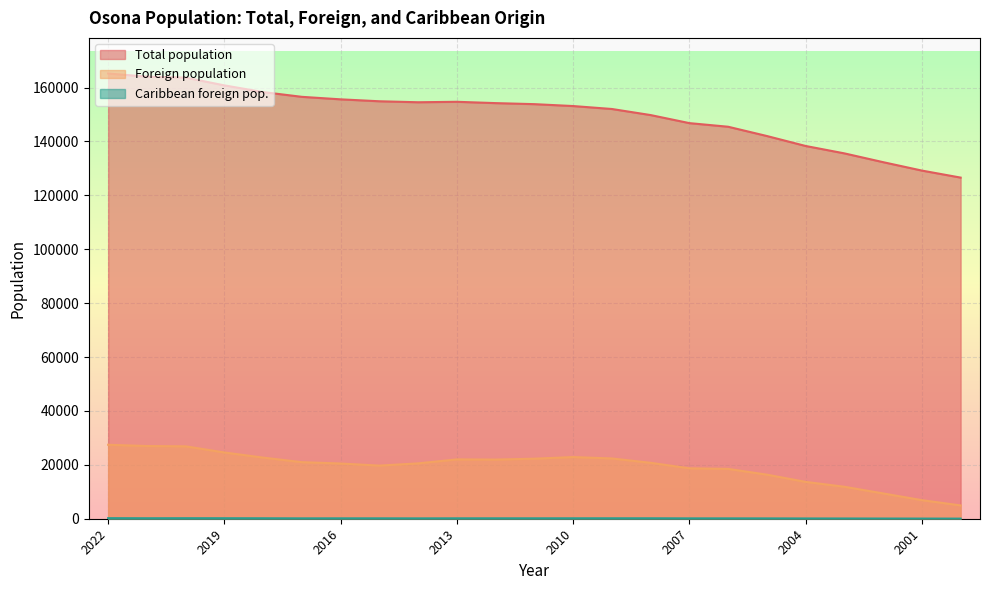

Which category has the lowest value in the Caribbean foreign pop. series?

2000